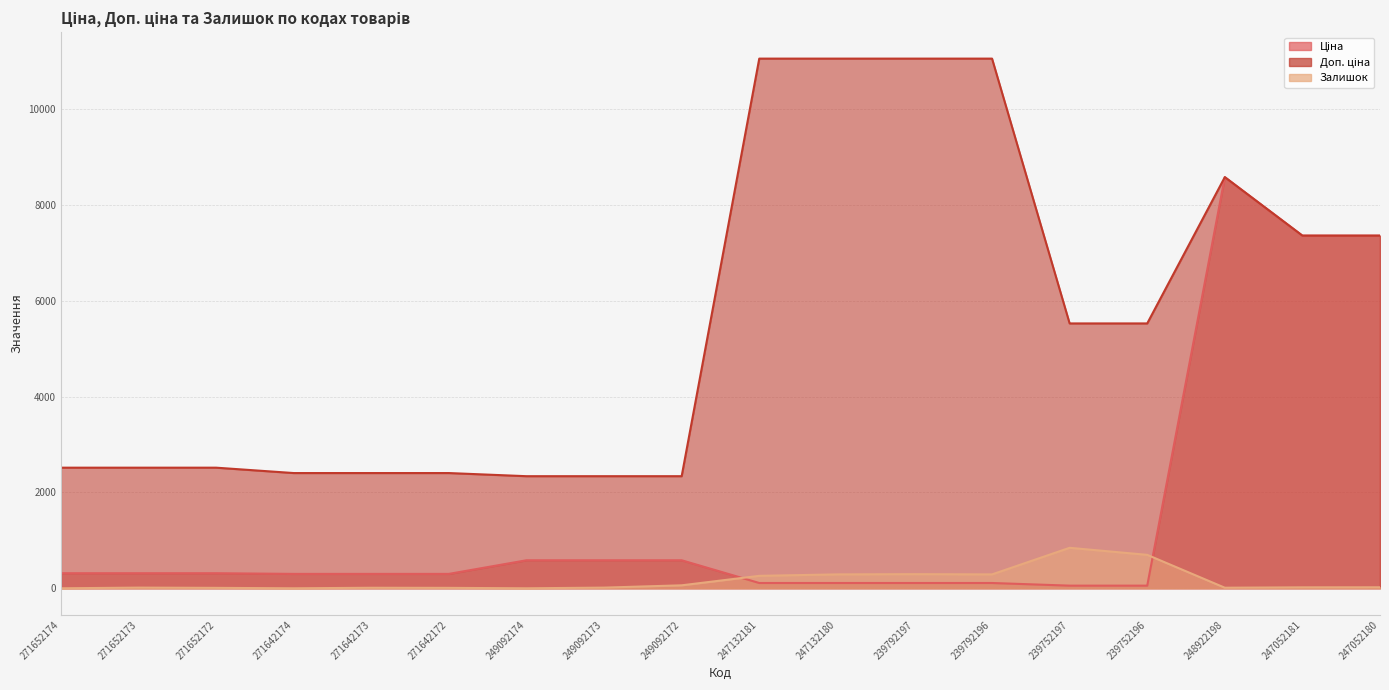

What is the label of the 14th point from the right?

271642173